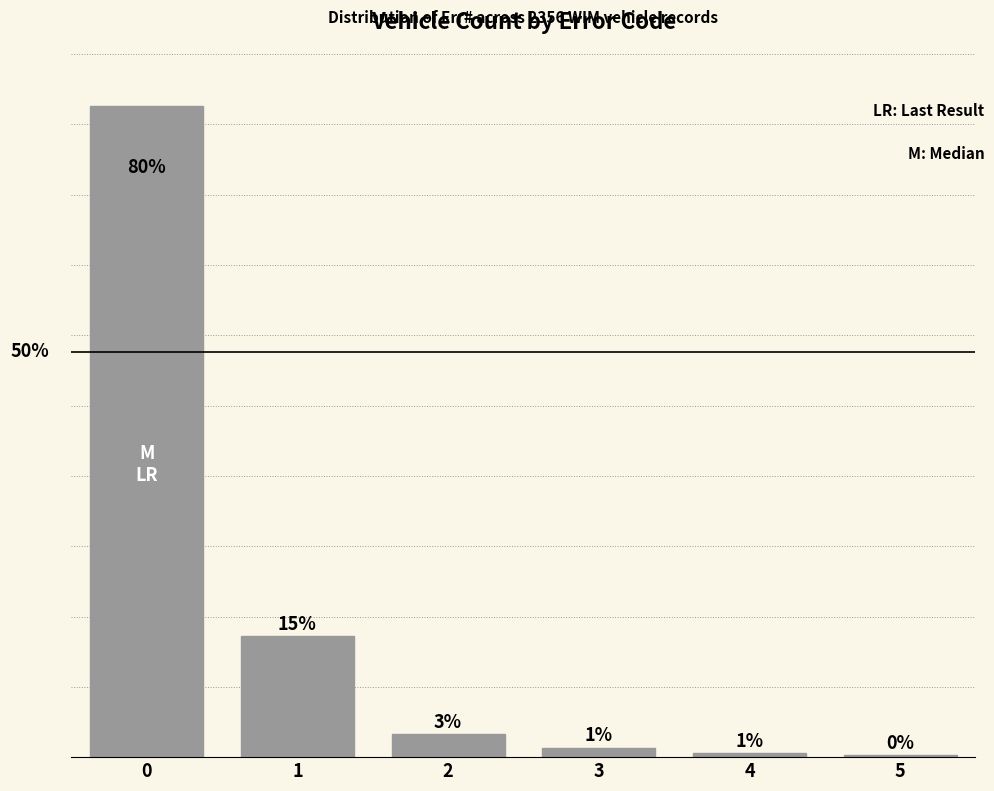

Are the bars horizontal?

No